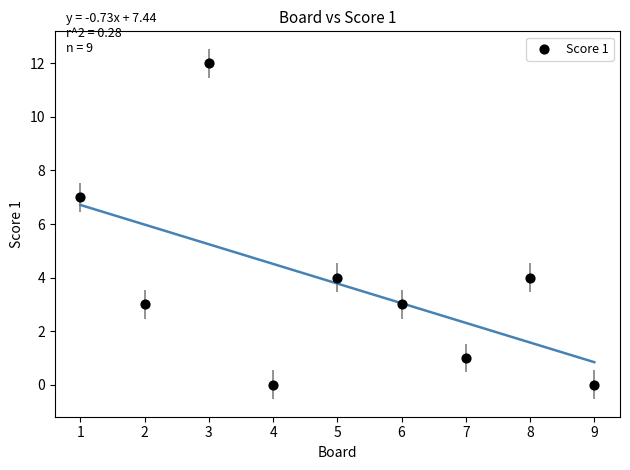

What Y value in the scatter plot is closest to 6?

7